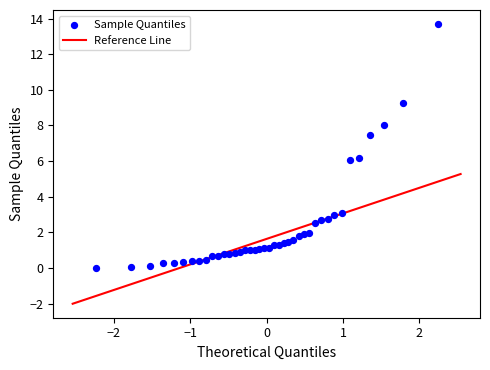

What is the range of X values (max minus min)?

4.5